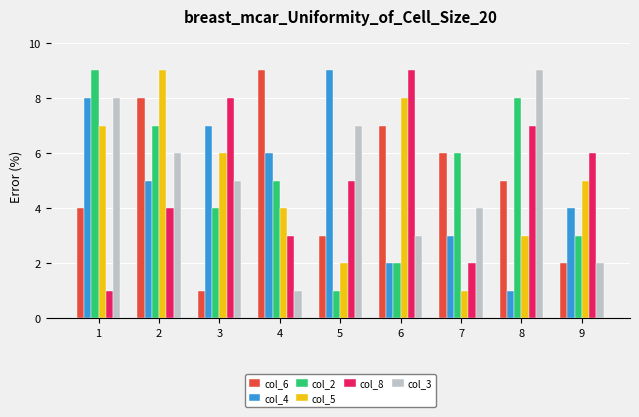

How many col_4 values are between 3 and 7?

5